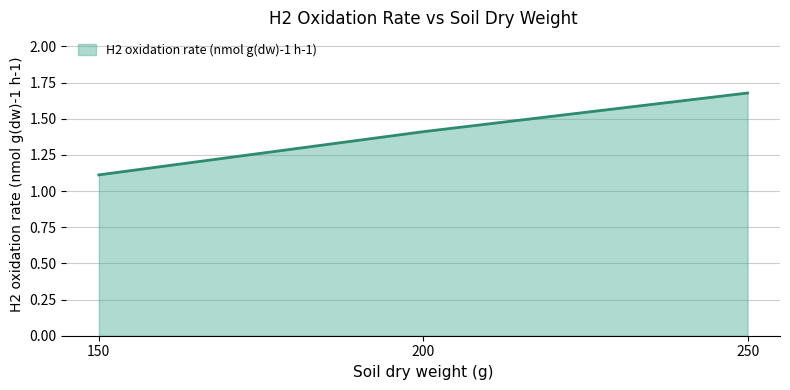

List the labels in order of value, smallest first.

150, 200, 250